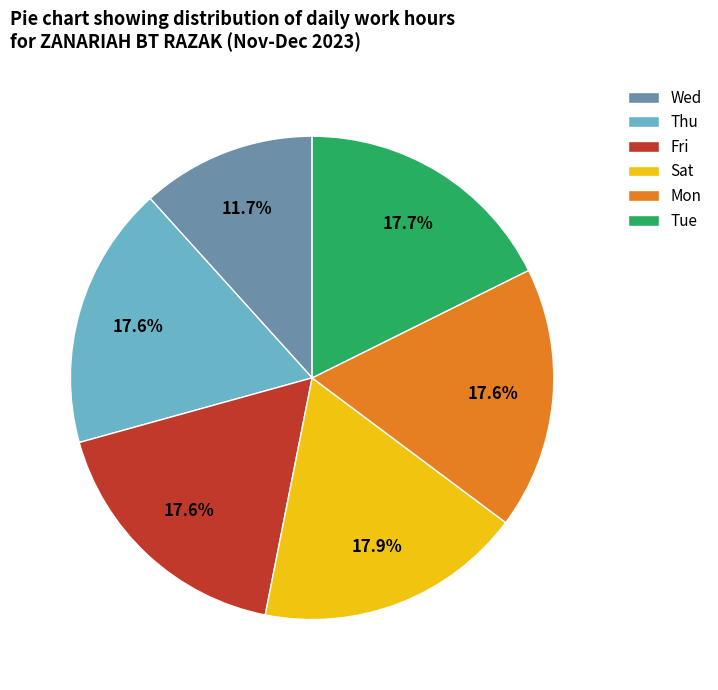

What is the smallest slice in the pie chart?

Wed